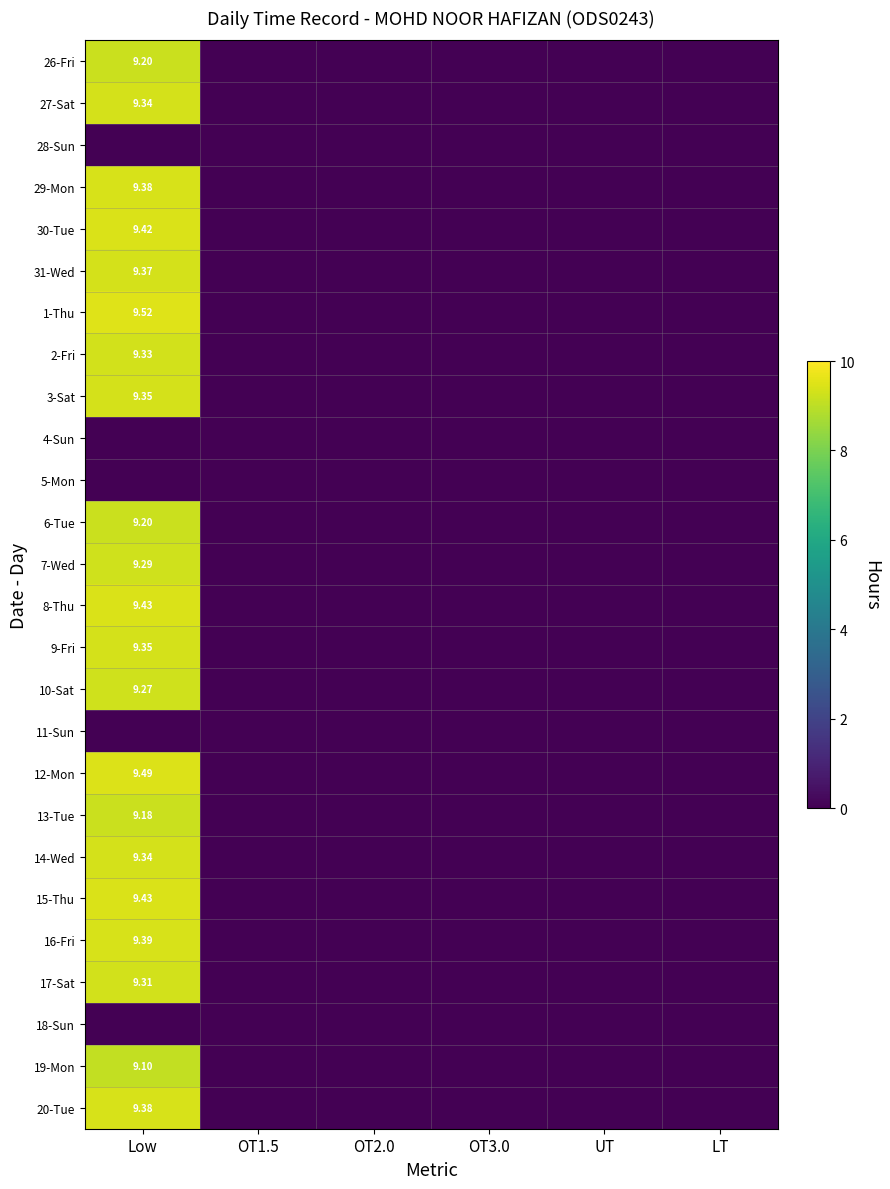

What is the difference between the maximum and minimum values in the 10-Sat series?

9.3